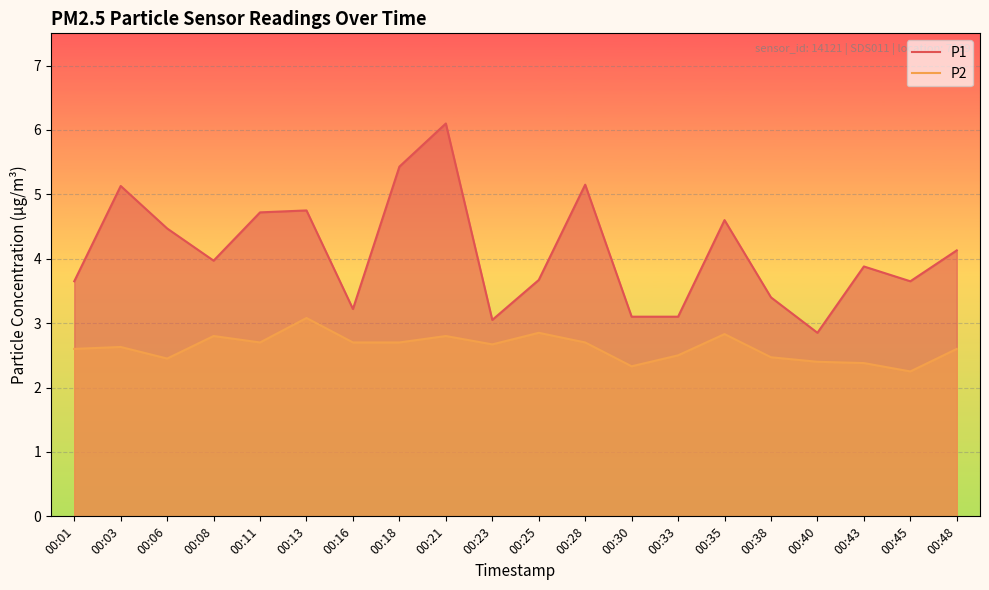

How many interior local valleys does the P1 series have?

5